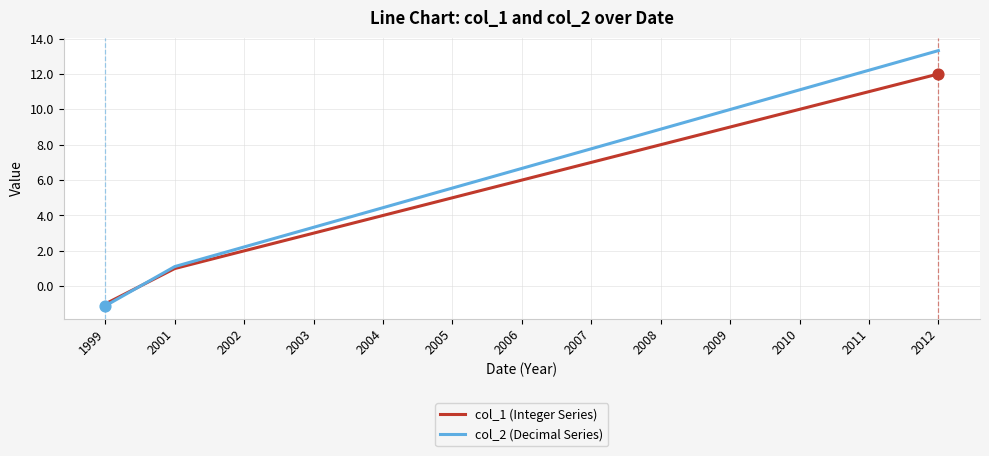

At which category is the sum across all series the highest?

2012